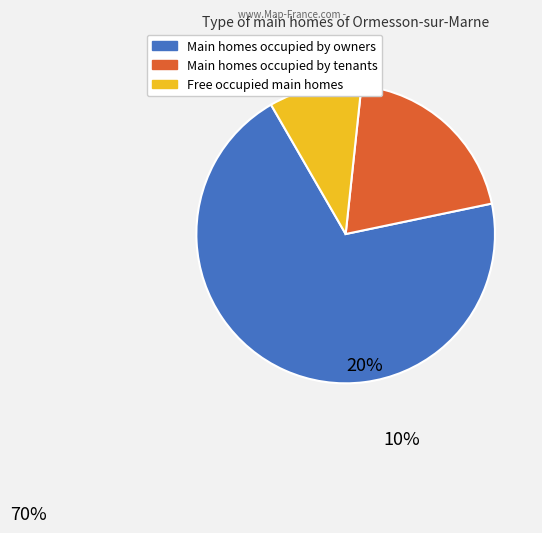

Does any single category account for the majority?

Yes